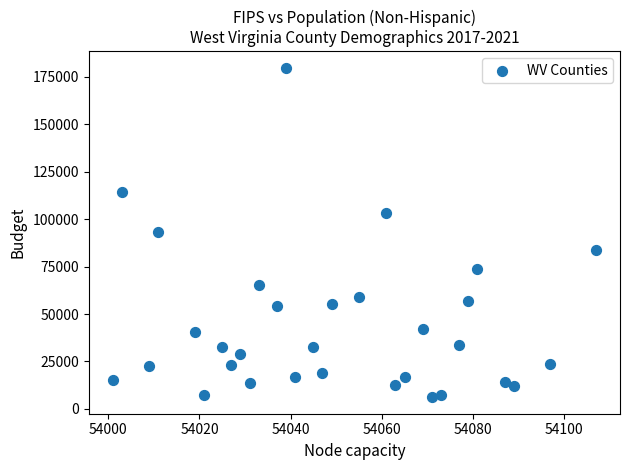

What is the range of X values (max minus min)?

106